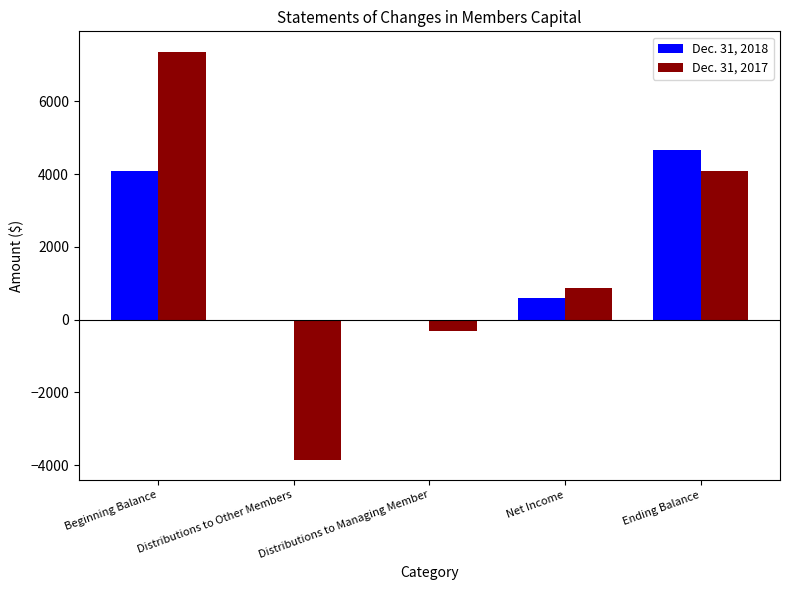

Which series changed the most between Distributions to Other Members and Ending Balance?

Dec. 31, 2017